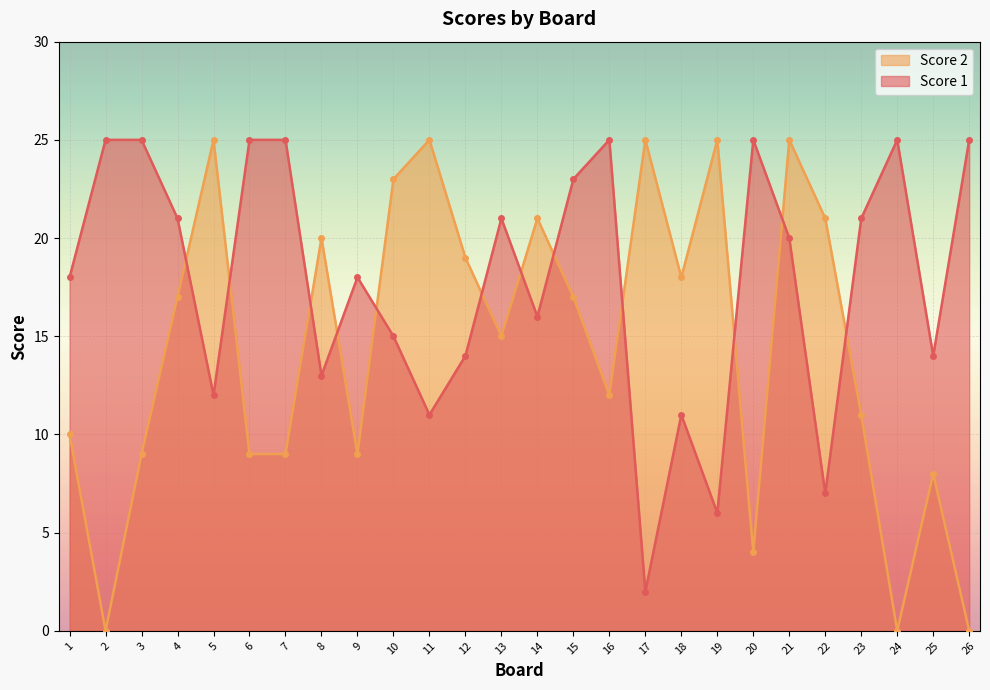

At which label does Score 1 first exceed 20?

2